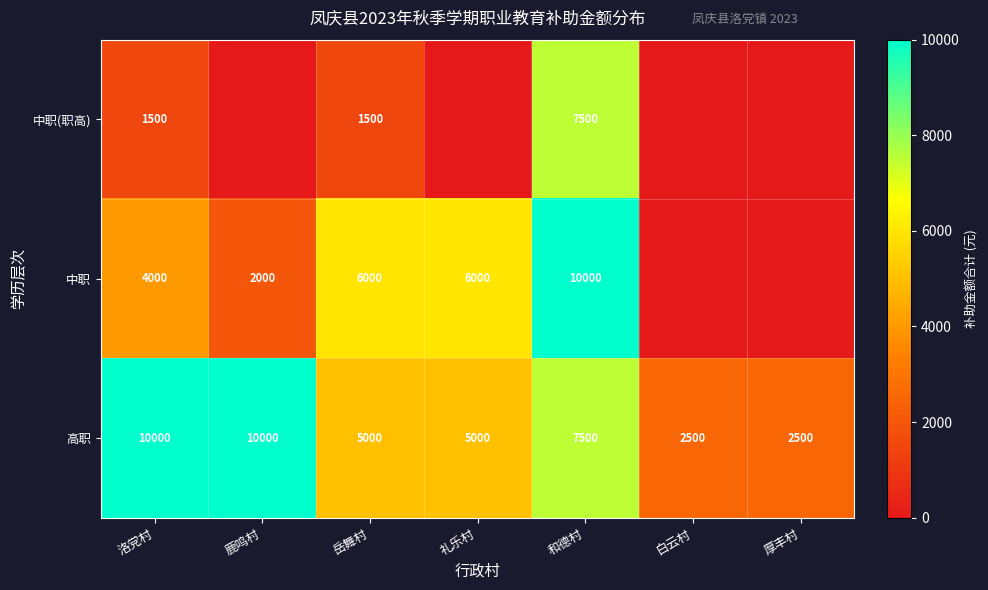

Which series changed the most between 洛党村 and 岳舞村?

高职